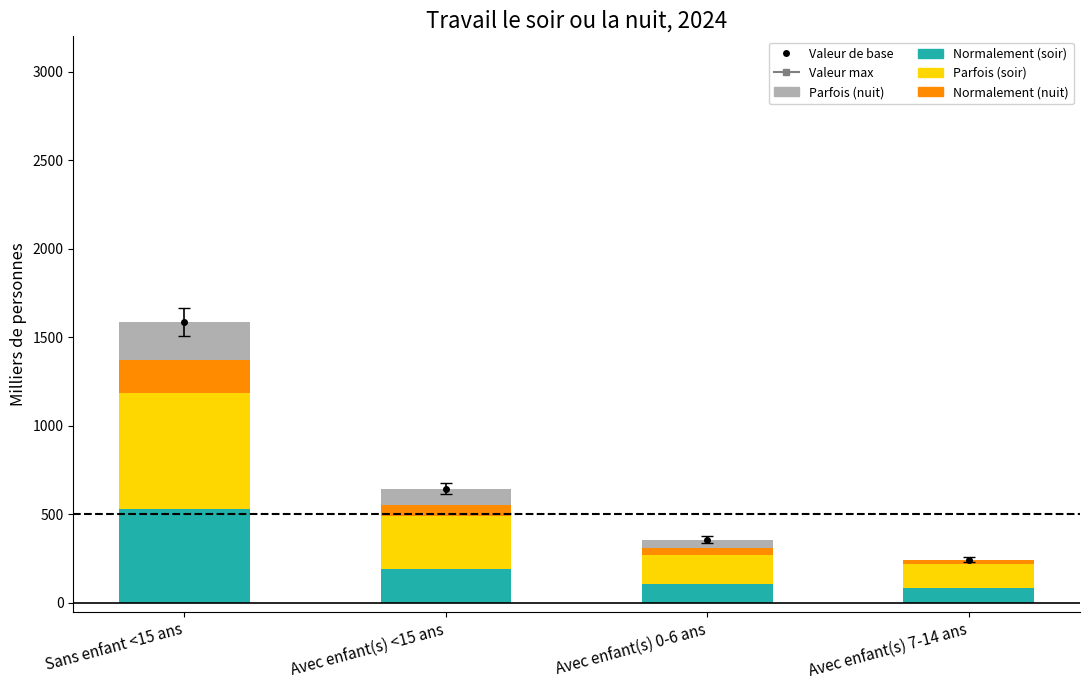

Where is Normalement (soir) nearest to the value 307?

Avec enfant(s) <15 ans